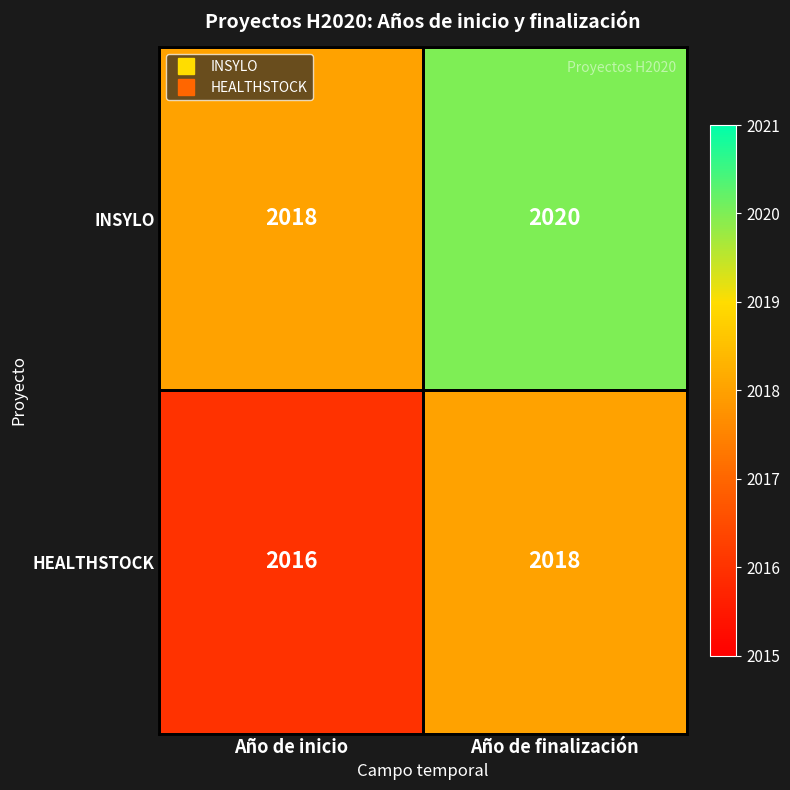

What is the sum of all HEALTHSTOCK values?

4034